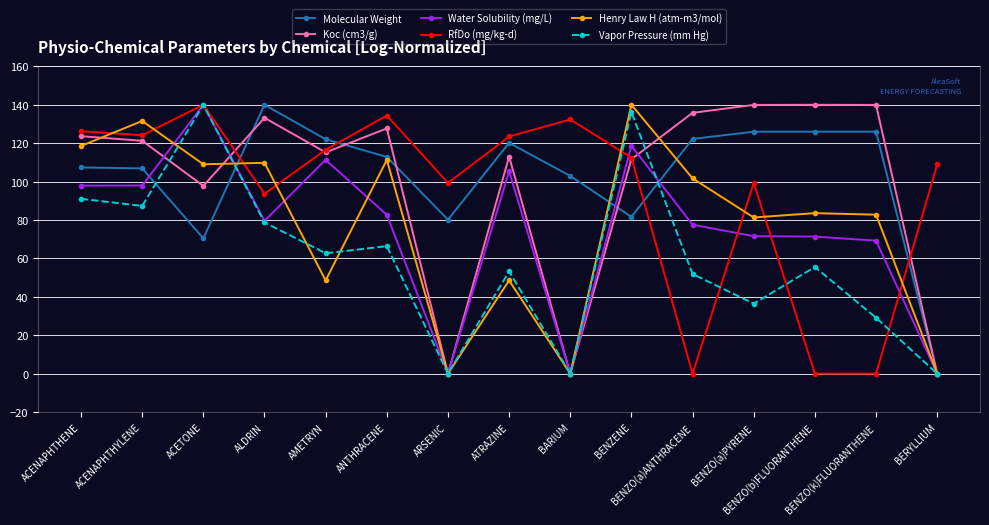

What is the sum of all Vapor Pressure (mm Hg) values?

888.6